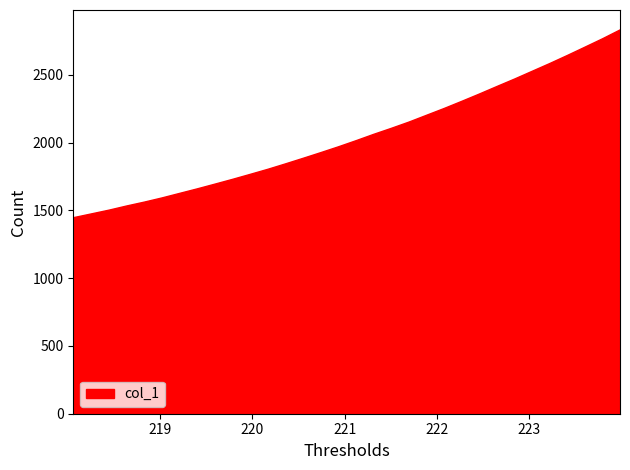

What is the average value?

2047.7